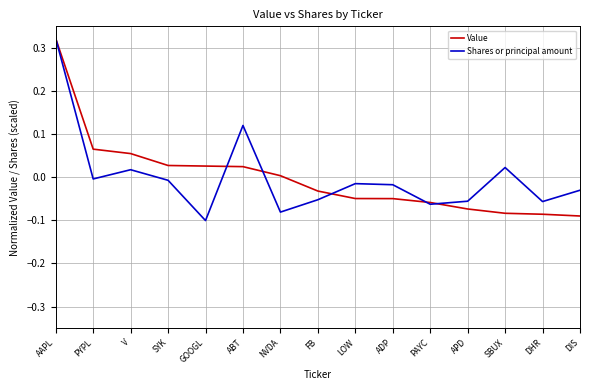

Which series has the largest range (max minus min)?

Shares or principal amount